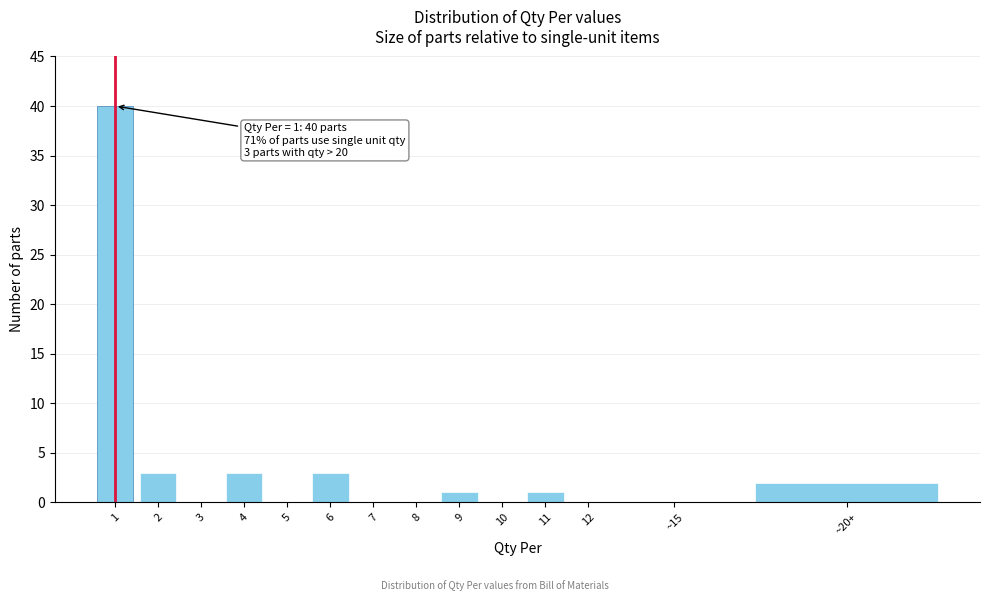

Reading left to right, what are all the values shown in this chart?

1=40	2=3	3=0	4=3	5=0	6=3	7=0	8=0	9=1	10=0	11=1	12=0	~15=0	~20+=2